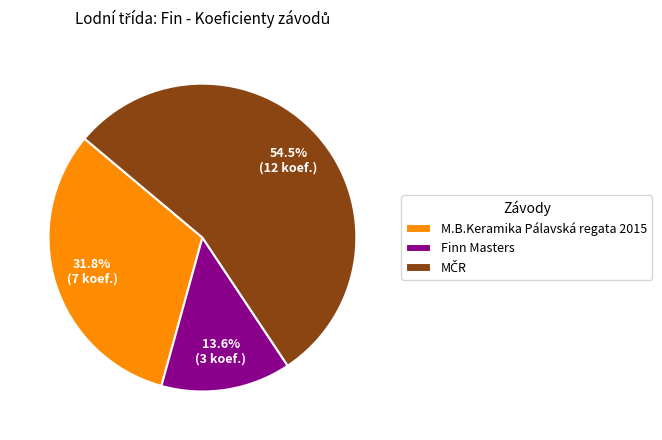

Approximately how many times larger is the value at M.B.Keramika Pálavská regata 2015 compared to Finn Masters?

2.3